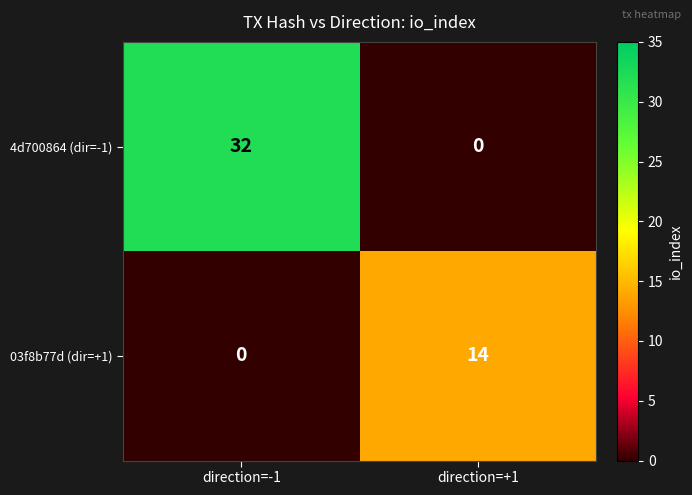

Which series has the widest spread of values?

4d700864 (dir=-1)